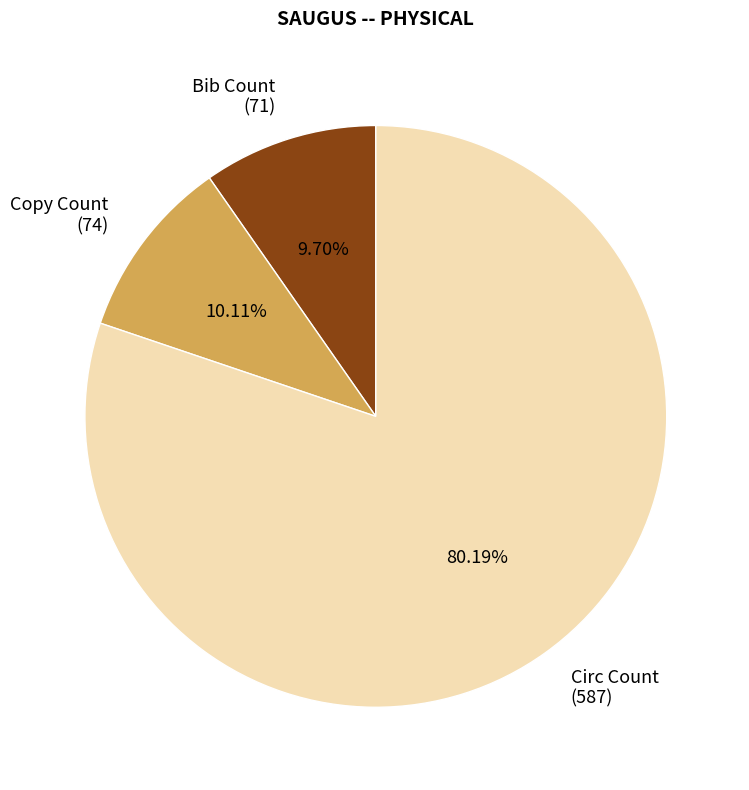

Is the sum of Bib Count (71) and Circ Count (587) greater than half?

Yes